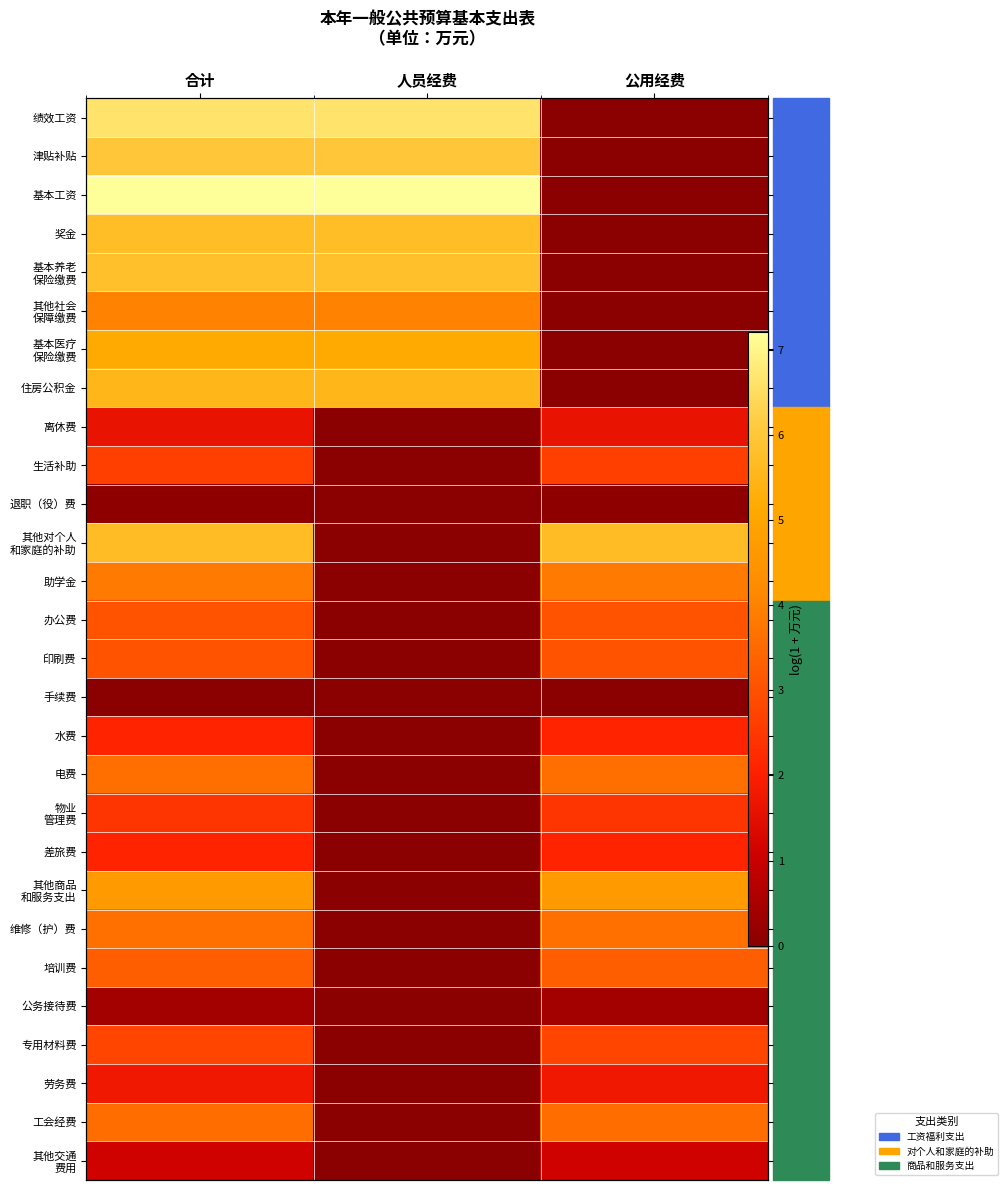

Is it true that 专用材料费 equals 2.8 at 公用经费?

True